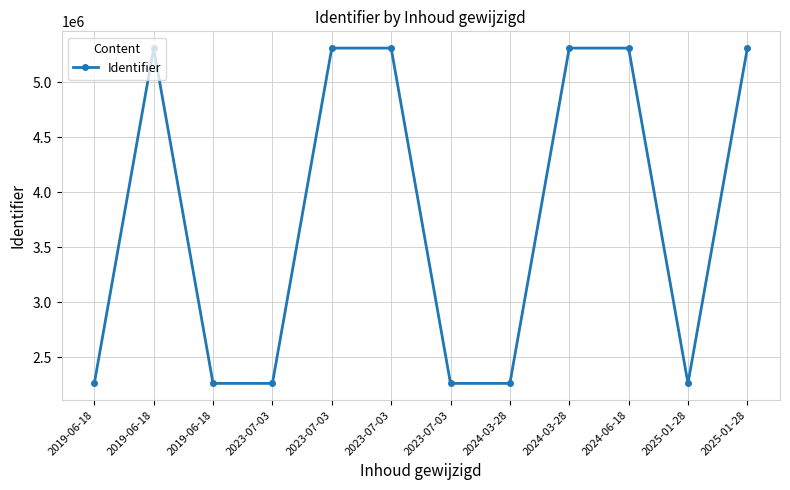

Count the number of categories in the chart.

12